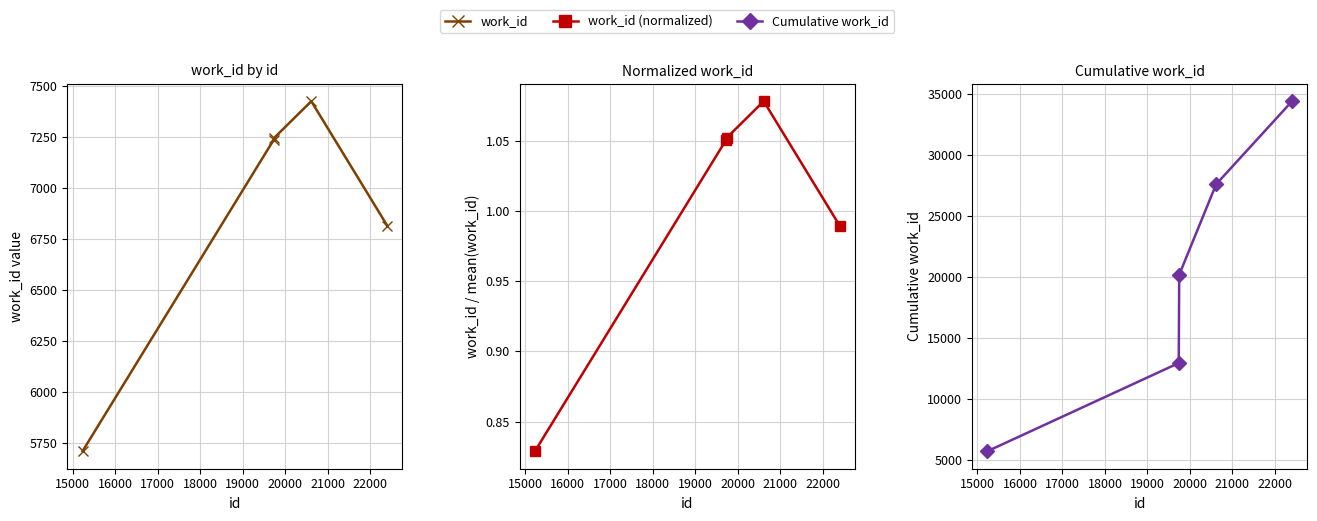

What is the average value of the work_id (normalized) series?

1.0